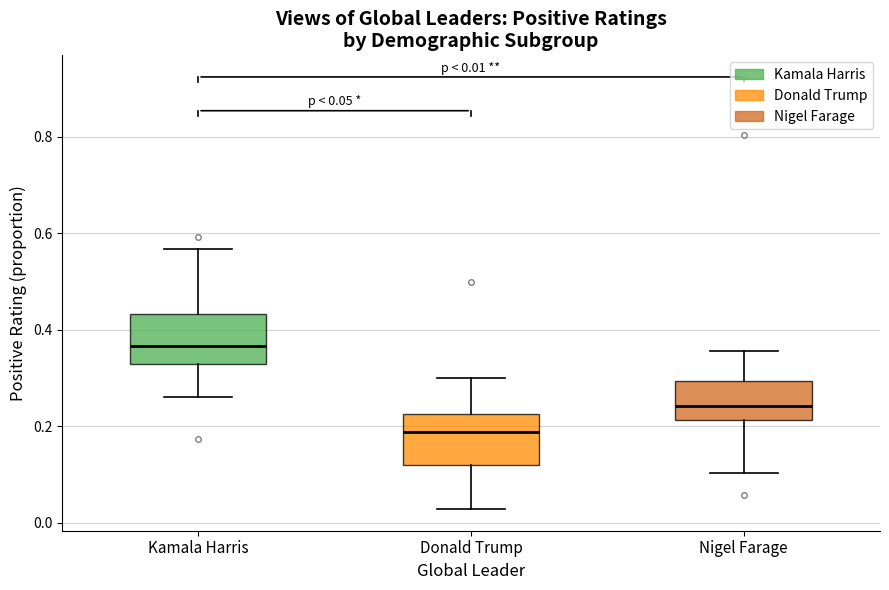

Which box has the highest median line?

Kamala Harris